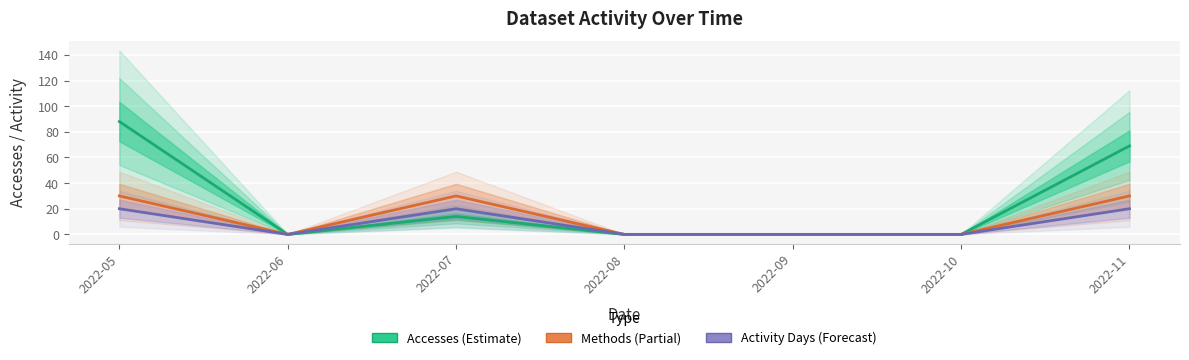

At which category does Activity Days (Forecast) reach its first local valley?

2022-06